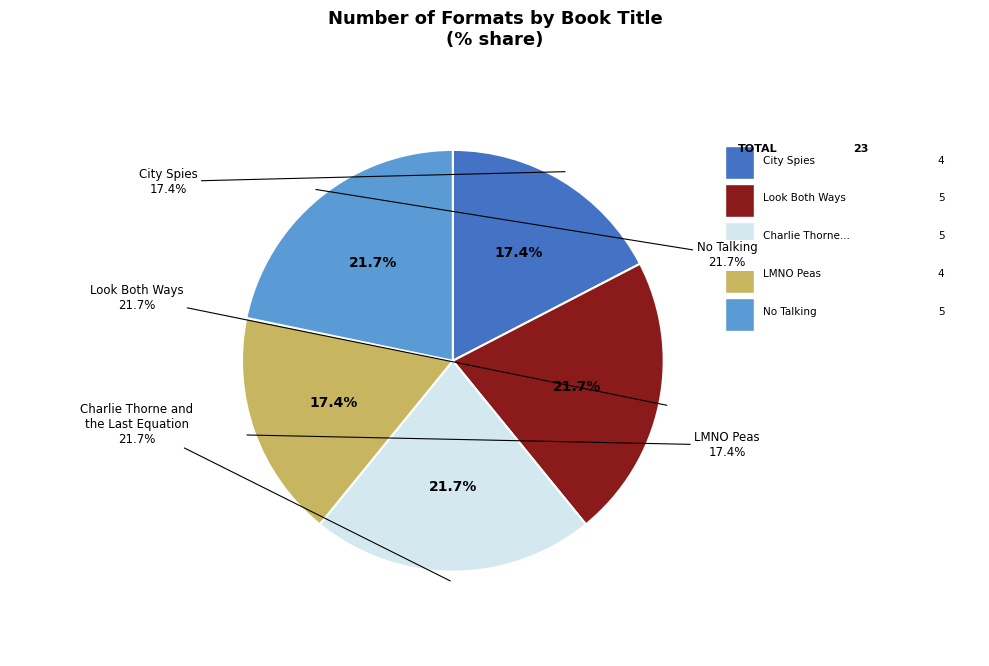

How many segments does this pie chart have?

5